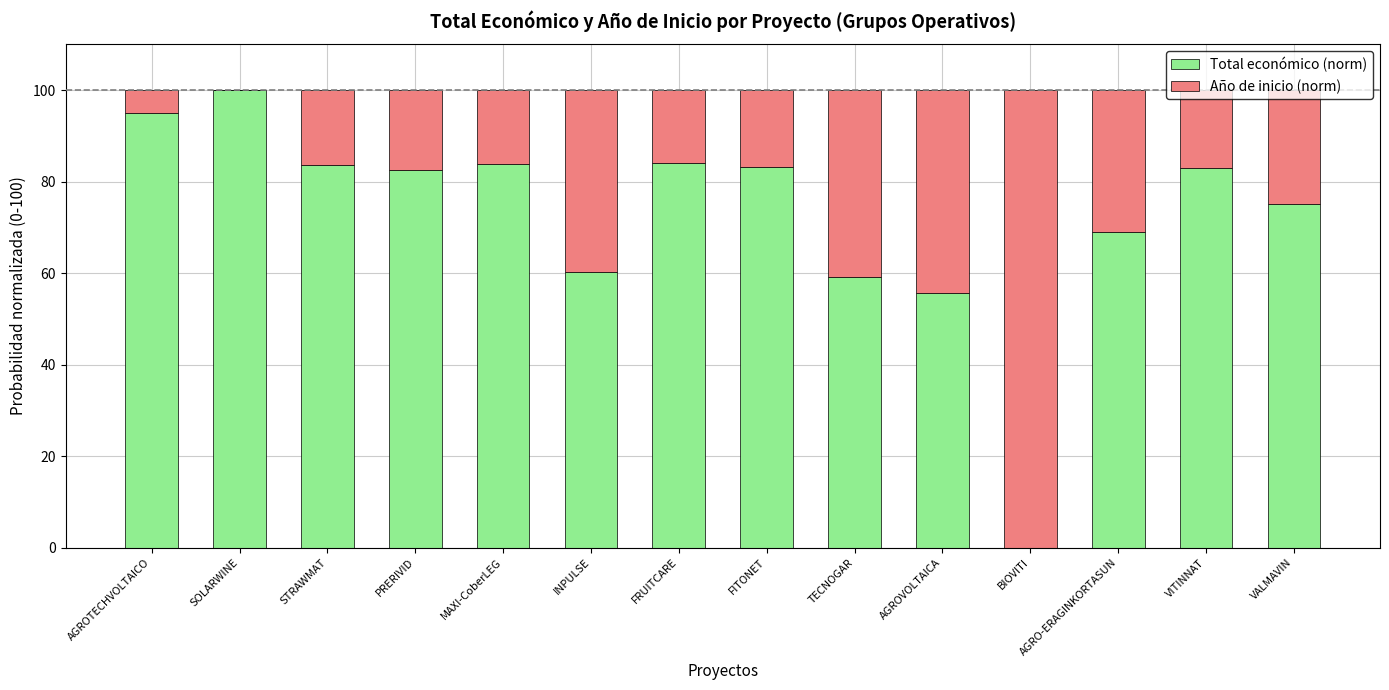

How many distinct data groups are displayed?

2